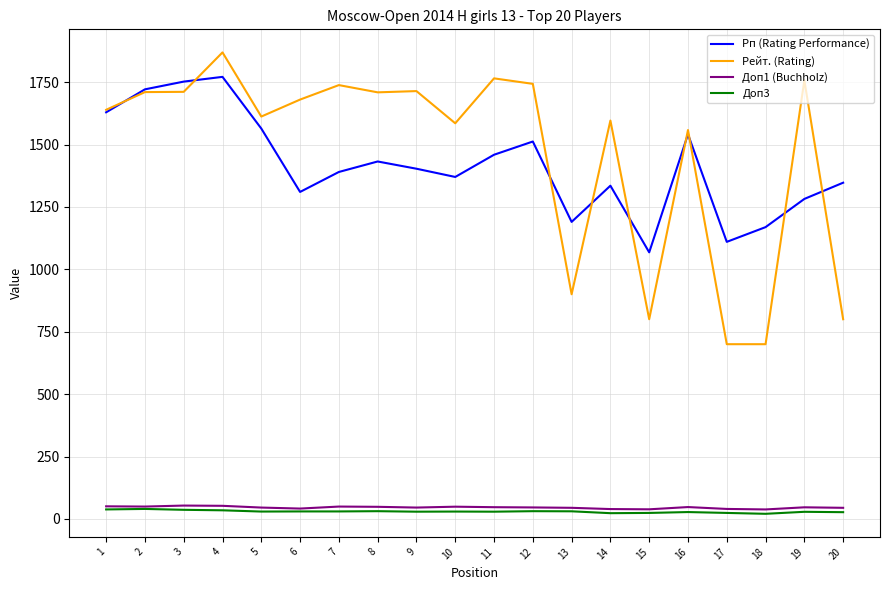

How many lines are shown in the chart?

4